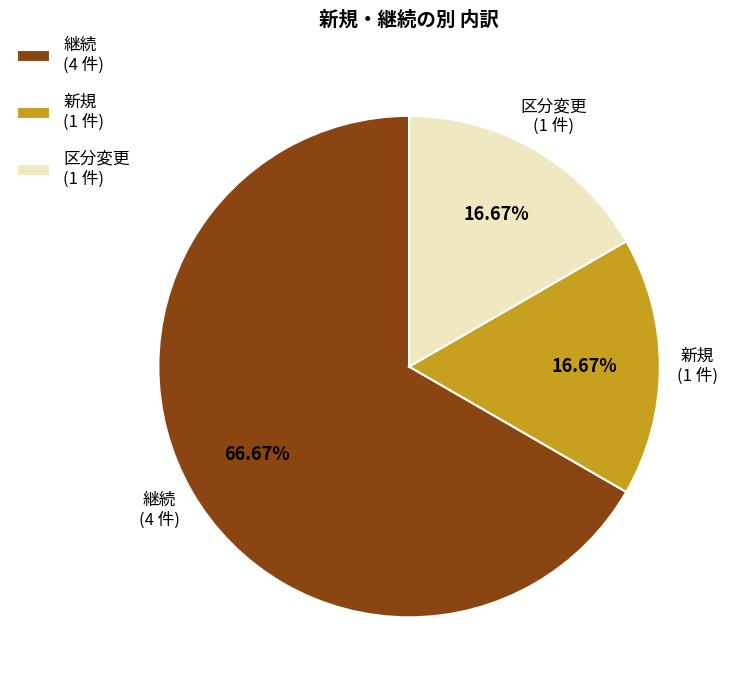

Which slice is the largest?

継続 (4 件)